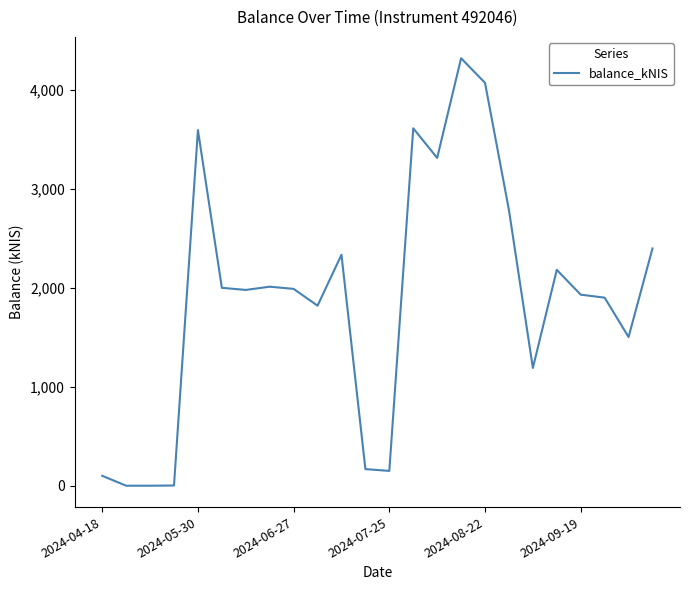

What is the maximum value shown in the chart?

4319.3